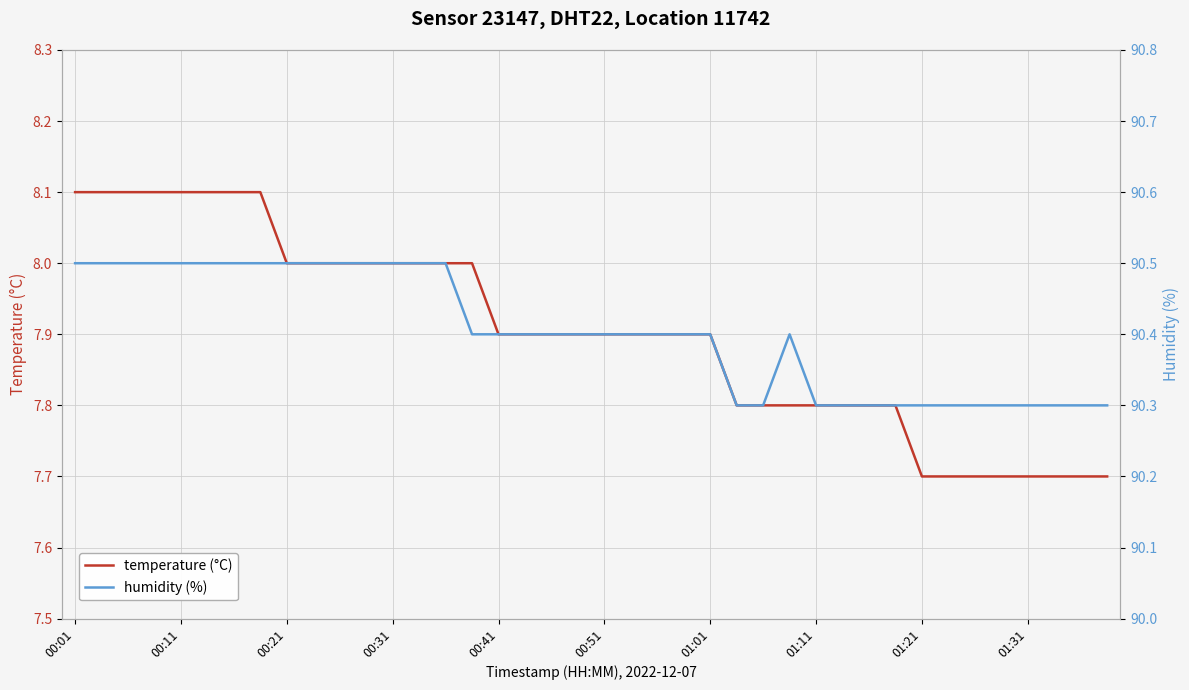

Count the number of categories in the chart.

40